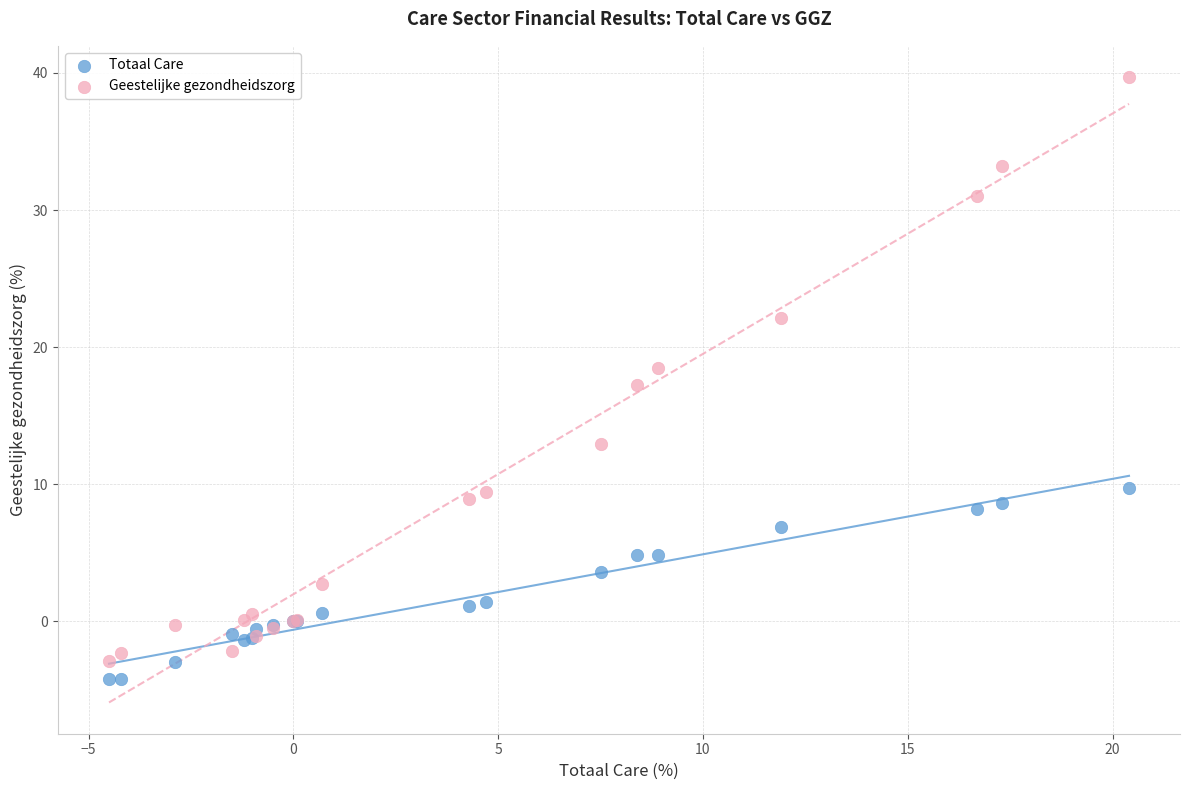

Which series reaches the maximum Y coordinate?

Geestelijke gezondheidszorg